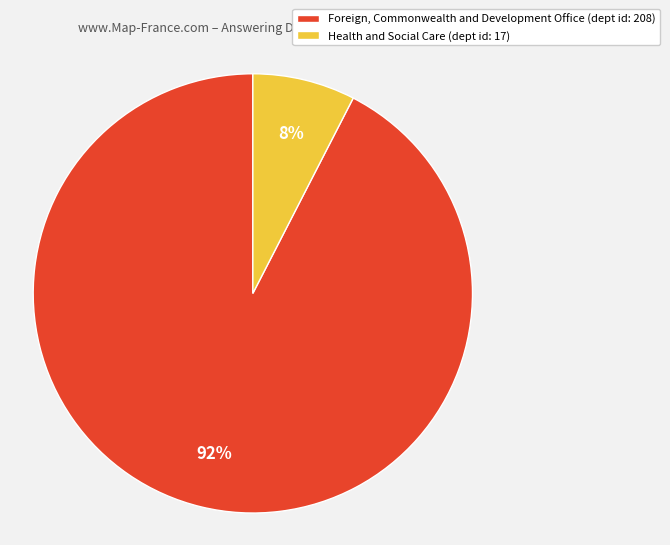

Which category has the smallest portion of the pie?

Health and Social Care (dept id: 17)